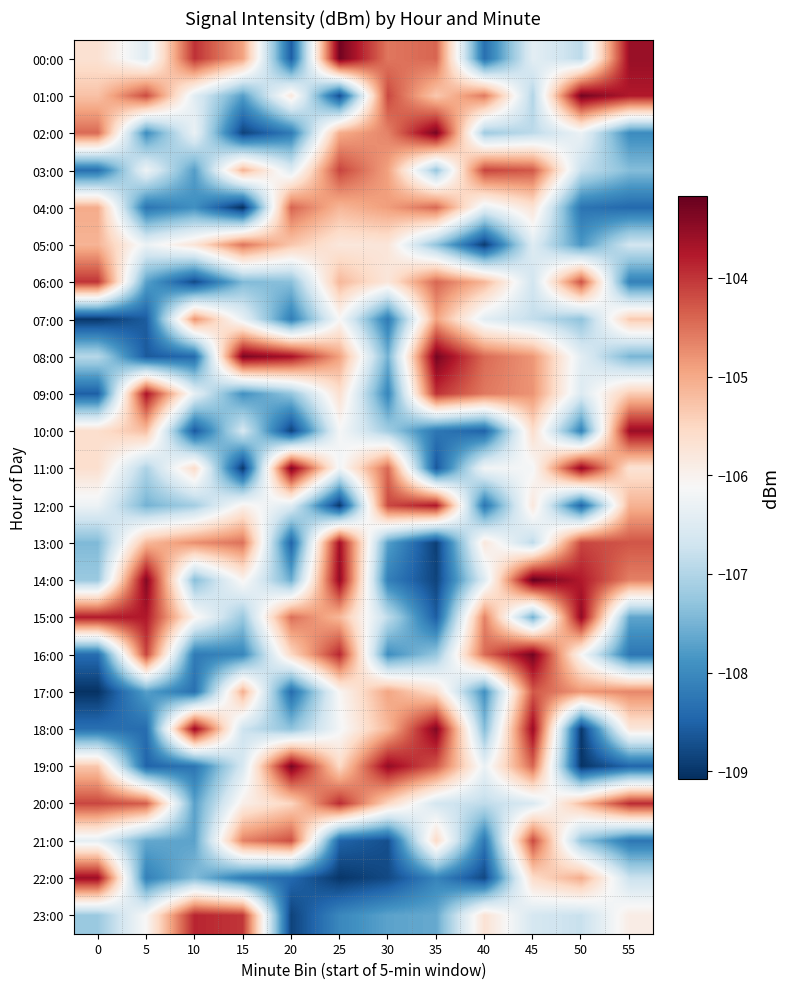

Reading right to left, list all the values displayed in this chart.

00:00: 55=-103.6	50=-106.9	45=-106.4	40=-108.4	35=-104.4	30=-104.6	25=-103.3	20=-108.6	15=-104.9	10=-104.0	5=-106.5	0=-105.7
01:00: 55=-103.8	50=-103.3	45=-107.0	40=-104.6	35=-105.3	30=-104.2	25=-108.7	20=-105.8	15=-107.8	10=-106.5	5=-104.2	0=-105.3
02:00: 55=-108.0	50=-106.3	45=-106.9	40=-107.2	35=-103.3	30=-104.7	25=-105.0	20=-108.2	15=-108.9	10=-106.3	5=-108.0	0=-104.4
03:00: 55=-107.4	50=-106.8	45=-104.3	40=-104.1	35=-107.2	30=-104.9	25=-104.1	20=-106.5	15=-105.1	10=-107.8	5=-106.3	0=-108.3
04:00: 55=-108.4	50=-108.3	45=-105.7	40=-106.4	35=-104.4	30=-104.9	25=-105.1	20=-104.4	15=-109.1	10=-107.9	5=-108.3	0=-105.0
05:00: 55=-106.7	50=-107.8	45=-106.5	40=-108.9	35=-107.3	30=-105.8	25=-105.8	20=-105.3	15=-104.5	10=-105.7	5=-106.3	0=-105.1
06:00: 55=-108.1	50=-104.2	45=-106.7	40=-105.1	35=-104.4	30=-105.8	25=-105.1	20=-107.4	15=-107.4	10=-108.8	5=-107.7	0=-104.0
07:00: 55=-105.3	50=-107.3	45=-106.8	40=-106.4	35=-104.9	30=-108.2	25=-106.1	20=-108.2	15=-106.3	10=-104.8	5=-108.6	0=-109.0
08:00: 55=-107.5	50=-106.4	45=-104.8	40=-104.4	35=-103.3	30=-107.5	25=-104.9	20=-103.7	15=-103.3	10=-108.4	5=-108.6	0=-106.9
09:00: 55=-105.4	50=-106.5	45=-104.8	40=-104.6	35=-104.0	30=-108.1	25=-105.6	20=-107.3	15=-107.9	10=-106.4	5=-103.7	0=-108.5
10:00: 55=-103.6	50=-108.1	45=-105.6	40=-108.5	35=-108.3	30=-107.1	25=-106.2	20=-108.9	15=-106.6	10=-108.6	5=-105.2	0=-105.6
11:00: 55=-105.7	50=-103.5	45=-106.2	40=-106.2	35=-108.6	30=-104.4	25=-106.2	20=-103.4	15=-109.0	10=-105.6	5=-107.0	0=-105.6
12:00: 55=-105.1	50=-108.5	45=-105.8	40=-108.3	35=-103.7	30=-104.2	25=-109.0	20=-106.5	15=-106.0	10=-107.1	5=-107.5	0=-106.3
13:00: 55=-104.3	50=-104.1	45=-106.9	40=-105.8	35=-108.9	30=-107.7	25=-103.6	20=-108.5	15=-104.5	10=-104.8	5=-105.2	0=-107.4
14:00: 55=-104.6	50=-103.8	45=-103.2	40=-106.5	35=-108.8	30=-108.1	25=-103.5	20=-107.6	15=-106.0	10=-107.4	5=-103.4	0=-107.2
15:00: 55=-107.7	50=-103.5	45=-107.5	40=-104.6	35=-108.6	30=-106.9	25=-105.1	20=-104.5	15=-107.2	10=-106.0	5=-103.8	0=-103.8
16:00: 55=-108.3	50=-106.1	45=-103.3	40=-104.5	35=-107.3	30=-107.9	25=-103.9	20=-105.5	15=-108.0	10=-108.2	5=-104.1	0=-108.4
17:00: 55=-104.7	50=-104.8	45=-104.3	40=-107.9	35=-105.6	30=-105.0	25=-106.1	20=-108.4	15=-105.1	10=-108.3	5=-107.7	0=-109.0
18:00: 55=-105.8	50=-109.0	45=-103.6	40=-107.4	35=-103.4	30=-105.1	25=-106.2	20=-107.3	15=-106.7	10=-103.6	5=-108.4	0=-108.3
19:00: 55=-108.5	50=-109.0	45=-104.4	40=-106.3	35=-104.3	30=-103.5	25=-105.5	20=-103.3	15=-106.6	10=-108.3	5=-108.5	0=-105.3
20:00: 55=-103.9	50=-105.2	45=-106.6	40=-106.9	35=-106.6	30=-105.5	25=-103.9	20=-105.5	15=-105.9	10=-107.7	5=-104.3	0=-104.1
21:00: 55=-108.3	50=-107.3	45=-104.2	40=-108.2	35=-105.6	30=-108.7	25=-108.5	20=-104.2	15=-104.6	10=-107.7	5=-107.6	0=-106.4
22:00: 55=-106.8	50=-105.0	45=-105.6	40=-108.8	35=-108.1	30=-108.8	25=-109.0	20=-108.4	15=-108.2	10=-107.4	5=-108.1	0=-103.6
23:00: 55=-105.9	50=-106.8	45=-106.6	40=-105.7	35=-107.6	30=-107.7	25=-108.0	20=-108.9	15=-104.0	10=-103.9	5=-106.1	0=-107.2